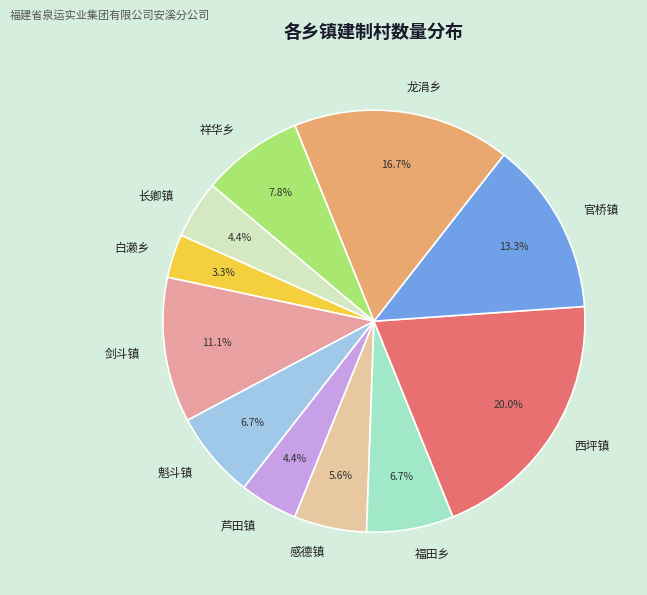

Do 白濑乡 and 剑斗镇 together represent more than half of the pie?

No